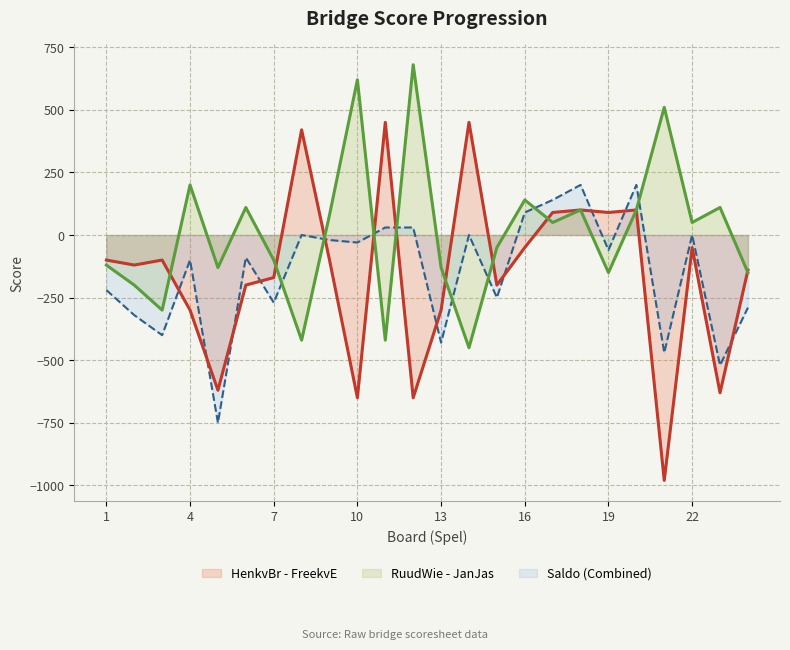

Rank the series by their maximum value, from highest to lowest.

RuudWie - JanJas, HenkvBr - FreekvE, Saldo (Combined)